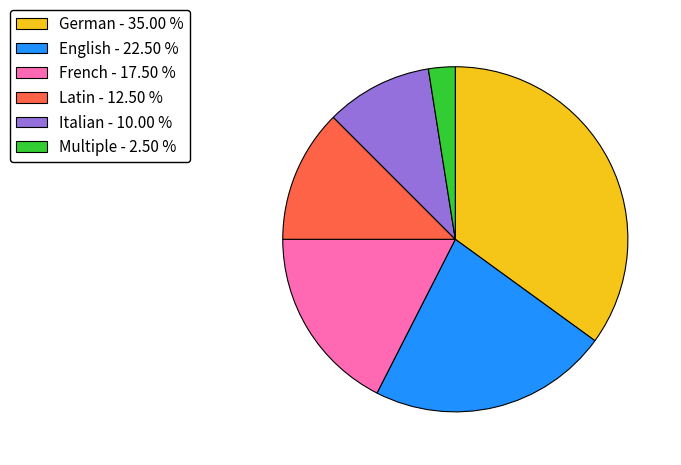

Does any single category account for the majority?

No